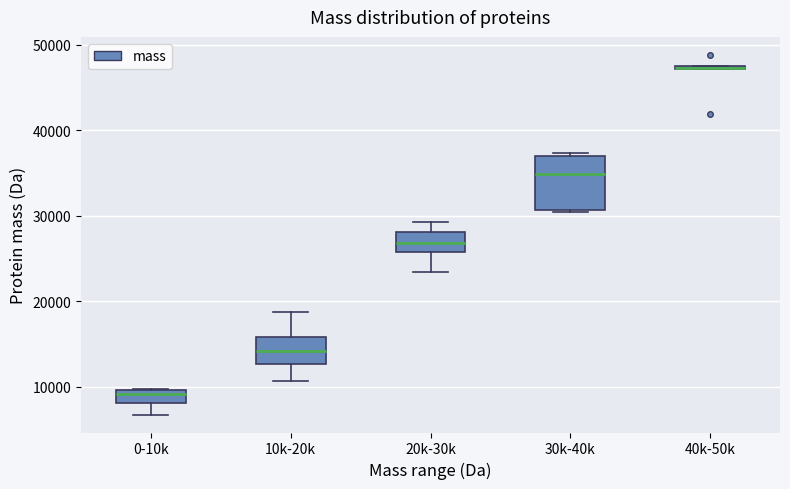

Where is the lower edge of the box for 10k-20k on the y-axis? The values are not printed on the chart, so give them approximately, as read against the axis.

13000